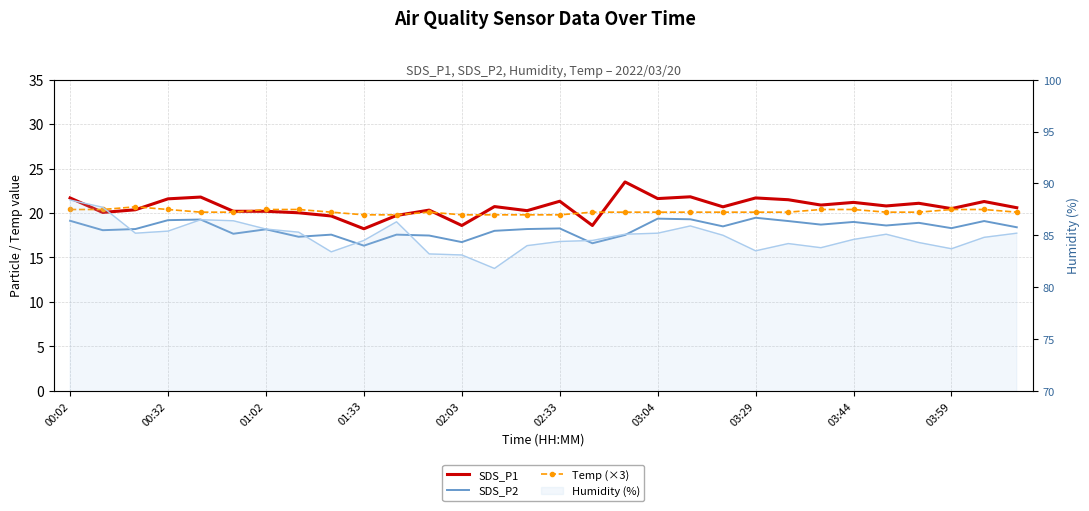

What is the average value of the SDS_P2 series?

18.3